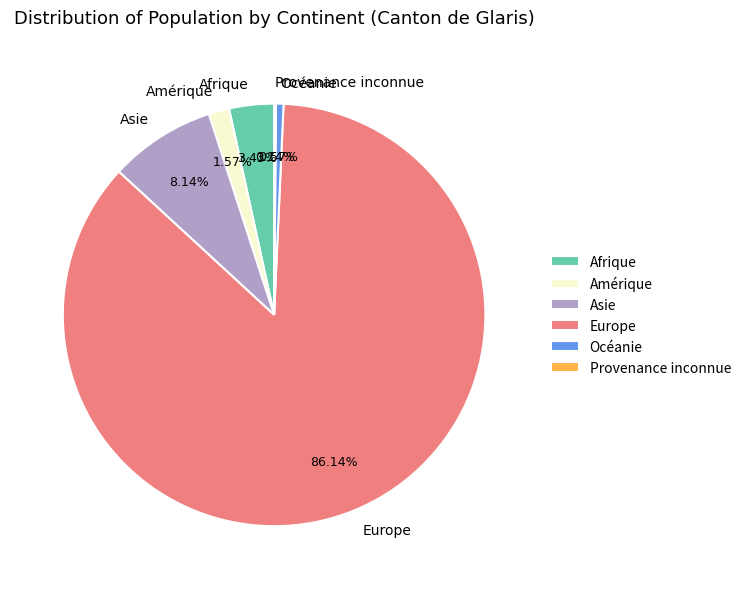

Combined, what portion of the pie is Europe and Asie?

94.3%